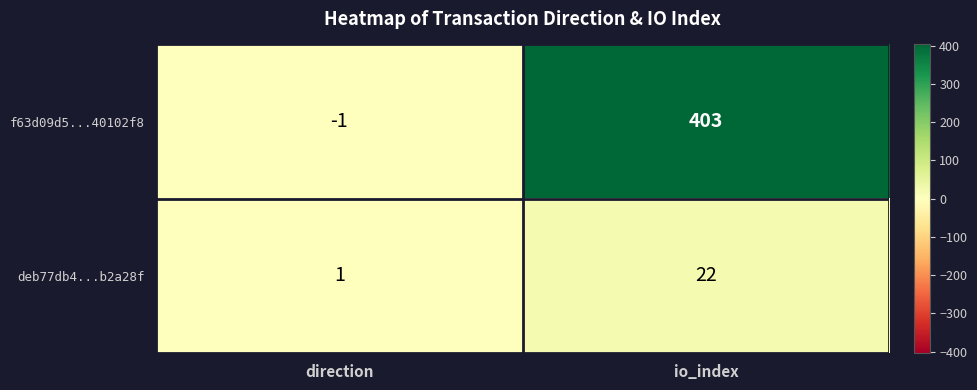

List the series in order of their peak value, highest first.

f63d09d5...40102f8, deb77db4...b2a28f